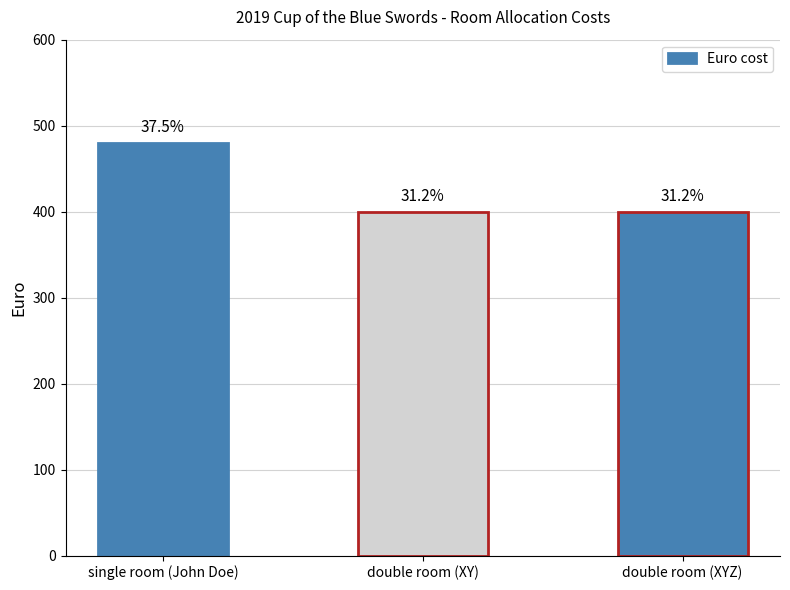

Rank the categories by value from lowest to highest.

double room (XY), double room (XYZ), single room (John Doe)